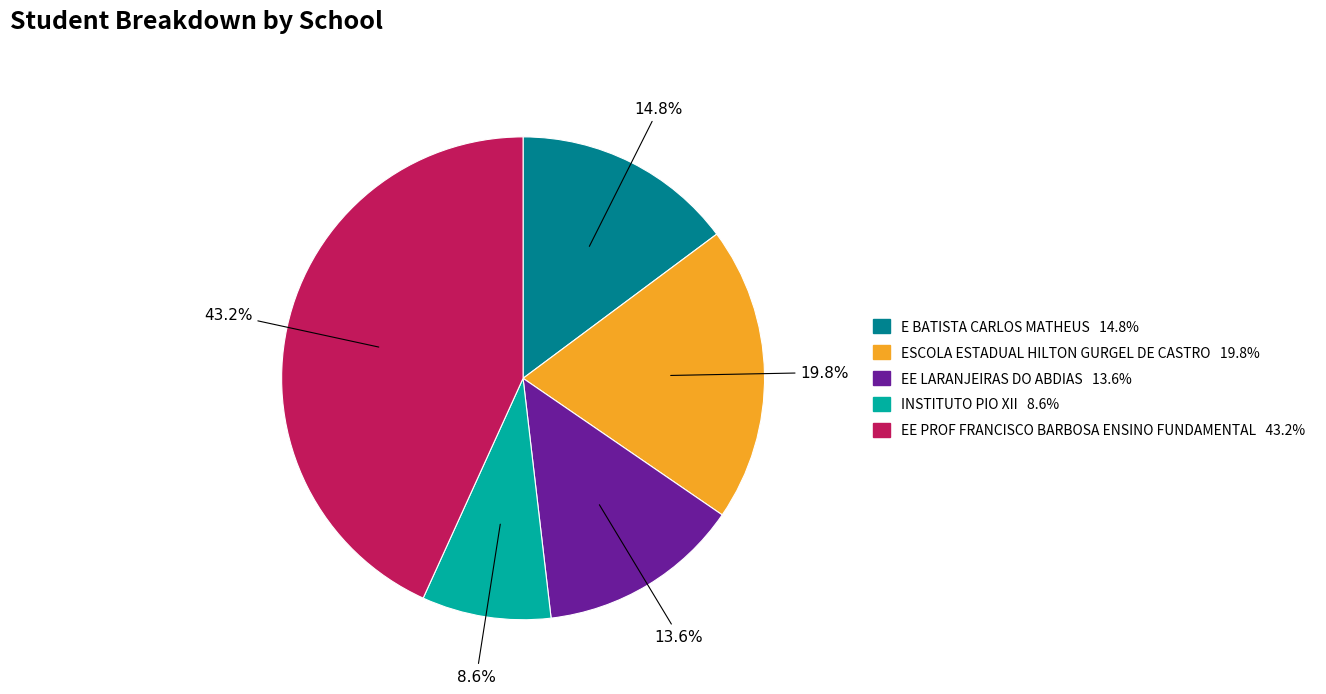

To the nearest percent, what is the difference between the EE PROF FRANCISCO BARBOSA ENSINO FUNDAMENTAL and INSTITUTO PIO XII slice percentages?

35%